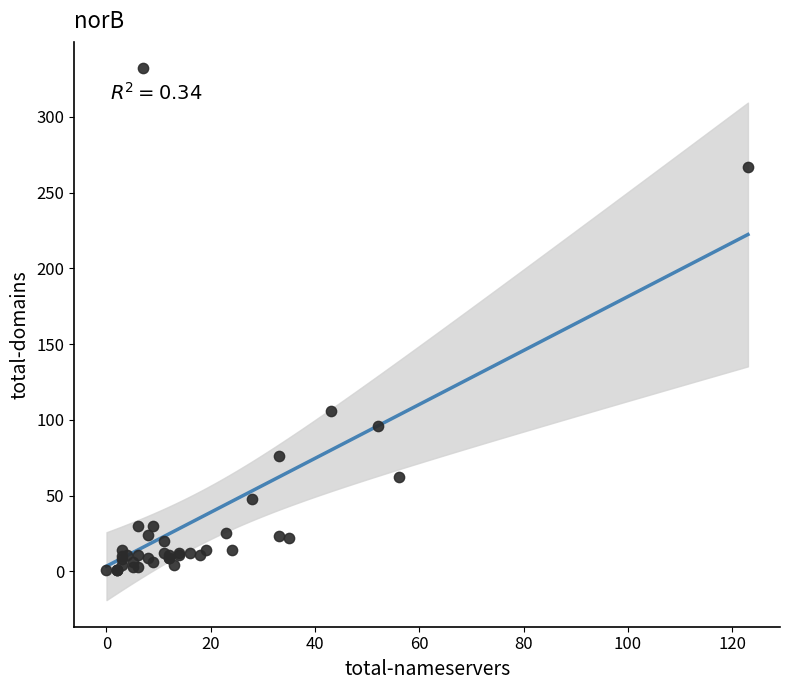

What Y value in the scatter plot is closest to 166?

106